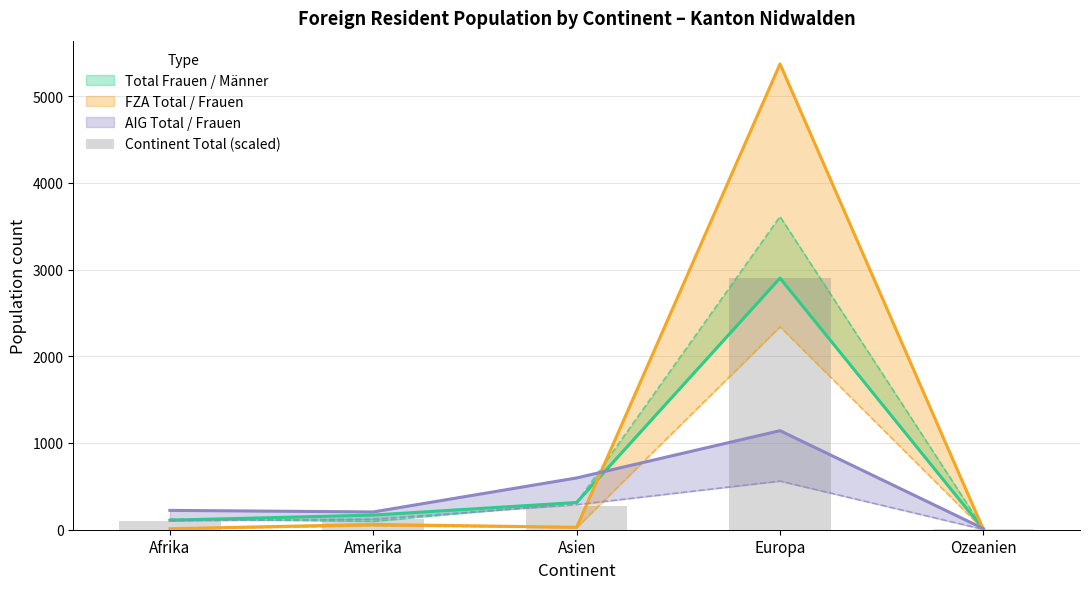

The value of Total (Frauen) at Asien is 555. True or false?

False